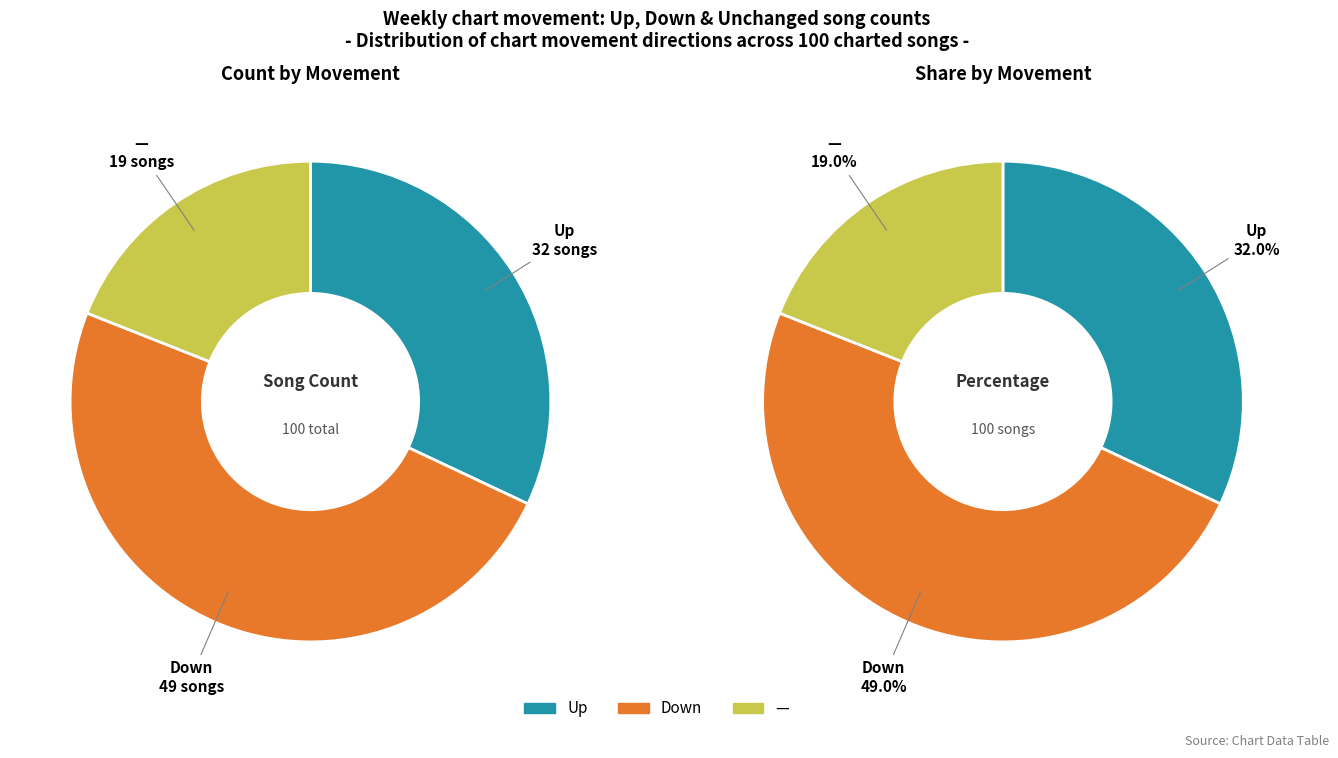

Count the number of slices in the pie.

3